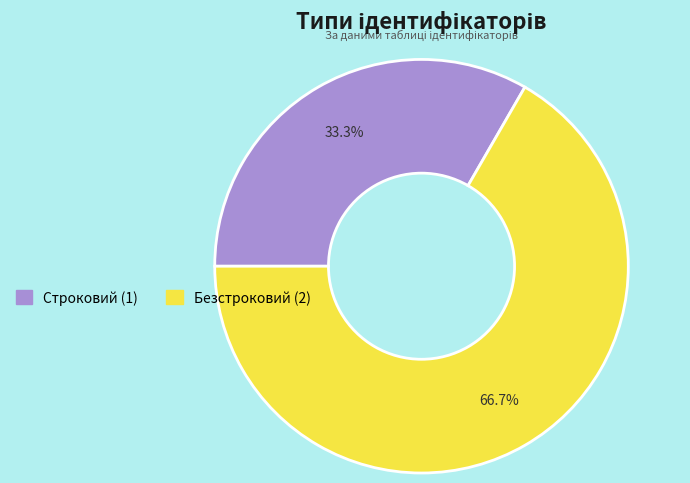

True or false: Безстроковий accounts for 77% of the total.

False